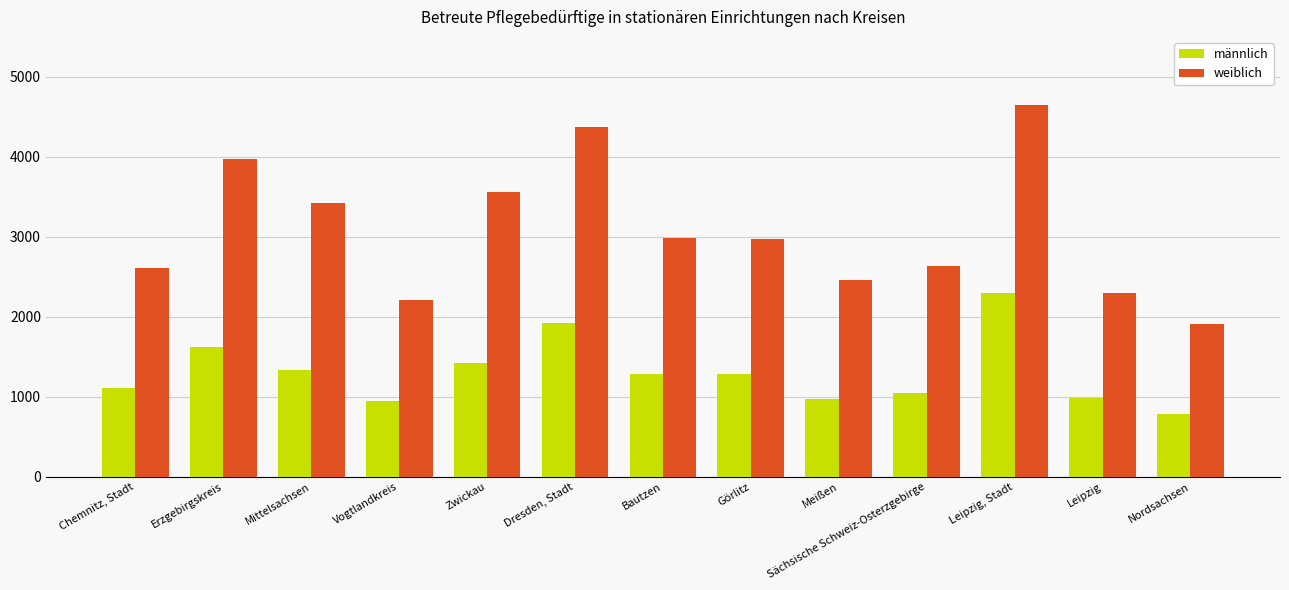

At Erzgebirgskreis, list the series in order from smallest to largest.

männlich, weiblich